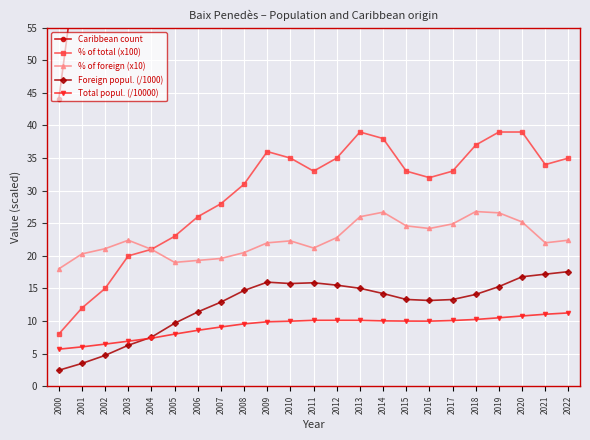

Which series has the widest spread of values?

Caribbean count